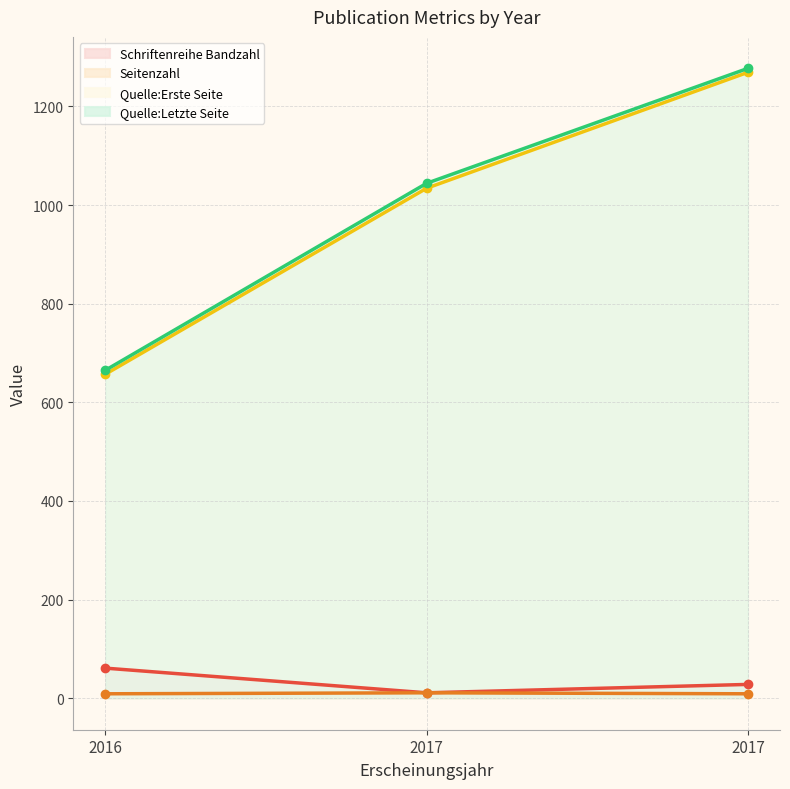

What is the difference between the Schriftenreihe Bandzahl values at 2016 and 2017?

33